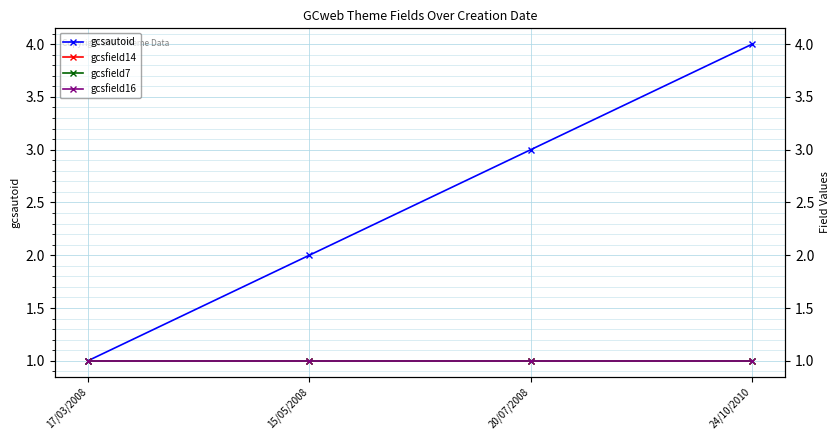

Reading left to right, transcribe all the data shown in this chart.

gcsautoid: 1	2	3	4
gcsfield14: 1	1	1	1
gcsfield7: 1	1	1	1
gcsfield16: 1	1	1	1